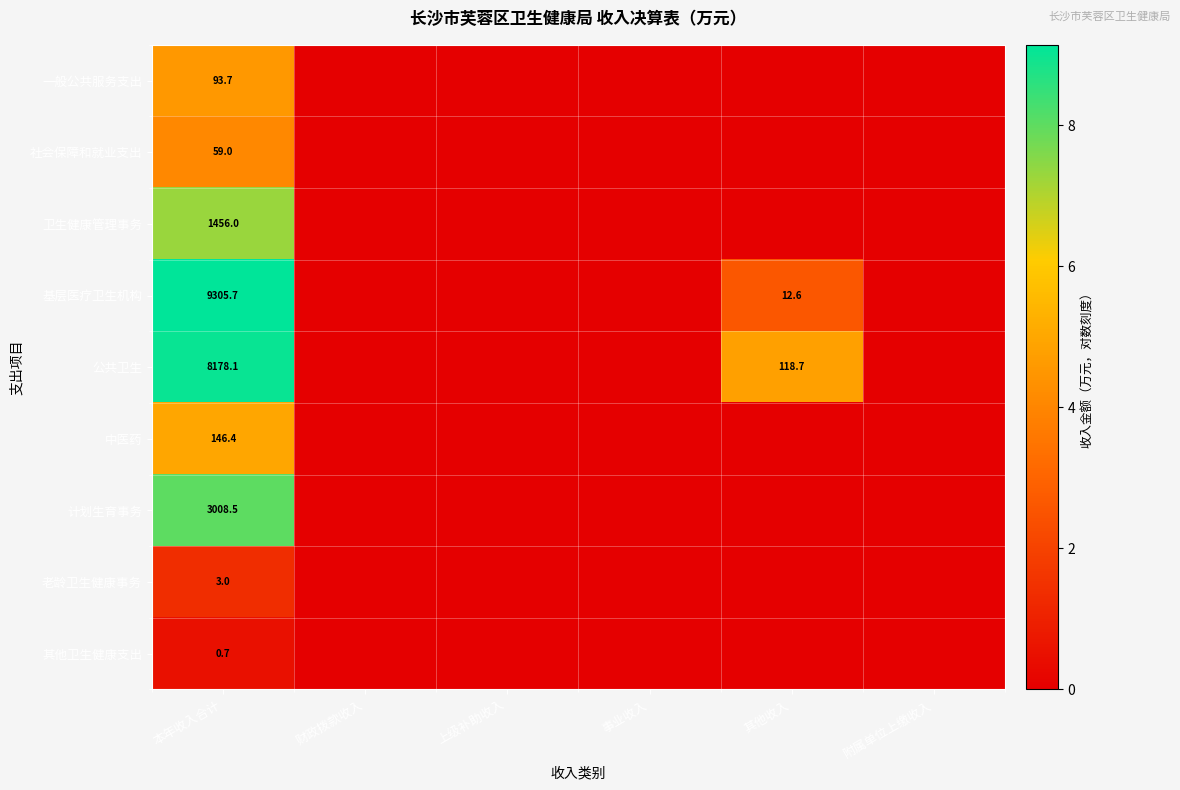

What is the difference between the highest and lowest values at 本年收入合计?

9305.0